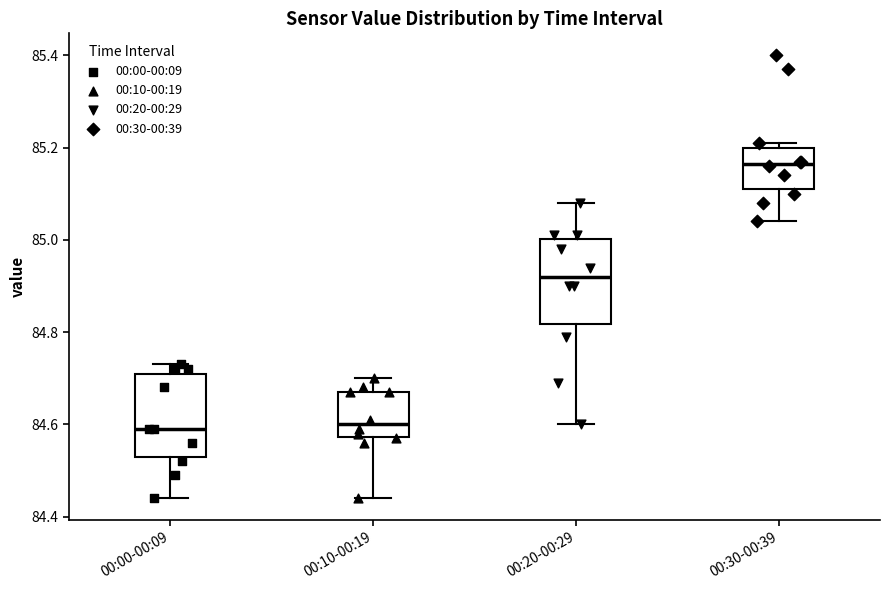

Reading left to right, transcribe this box plot: for each box, give where its median line is, the range the box spans, and where its two whiskers end, as read against the y-axis. The values are not printed on the chart, so give them approximately, as read against the axis.

00:00-00:09: median 84.60, box 84.54 to 84.72, whiskers 84.44 to 84.74
00:10-00:19: median 84.60, box 84.58 to 84.68, whiskers 84.44 to 84.70
00:20-00:29: median 84.92, box 84.82 to 85.00, whiskers 84.60 to 85.08
00:30-00:39: median 85.16, box 85.12 to 85.20, whiskers 85.04 to 85.22